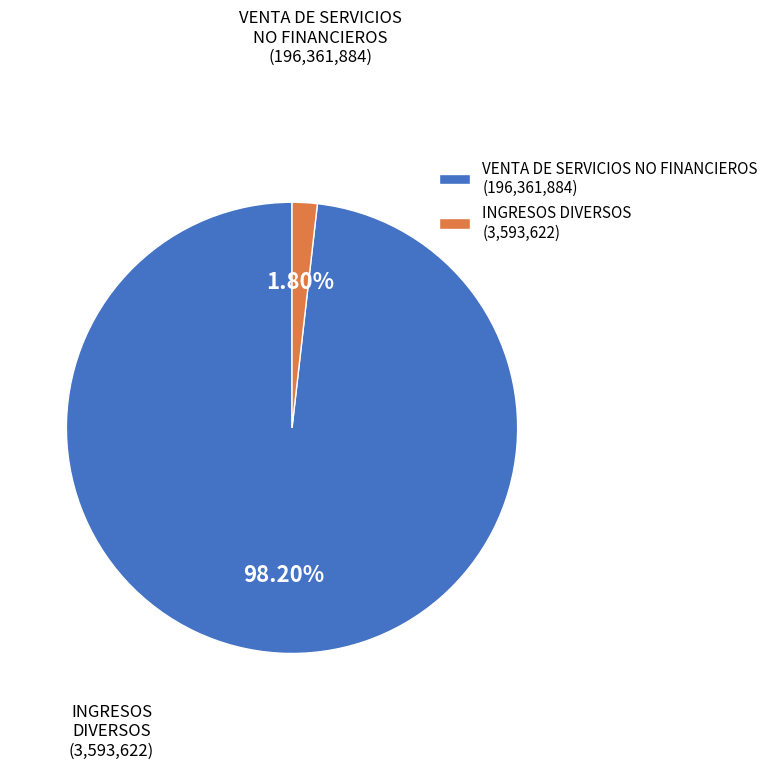

Does any single category account for the majority?

Yes